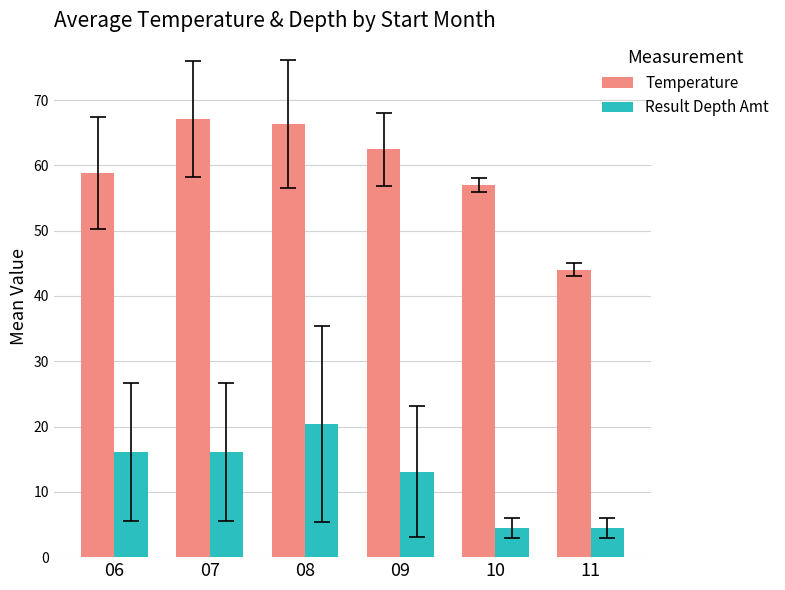

Between 10 and 11, which series saw the biggest shift?

Temperature